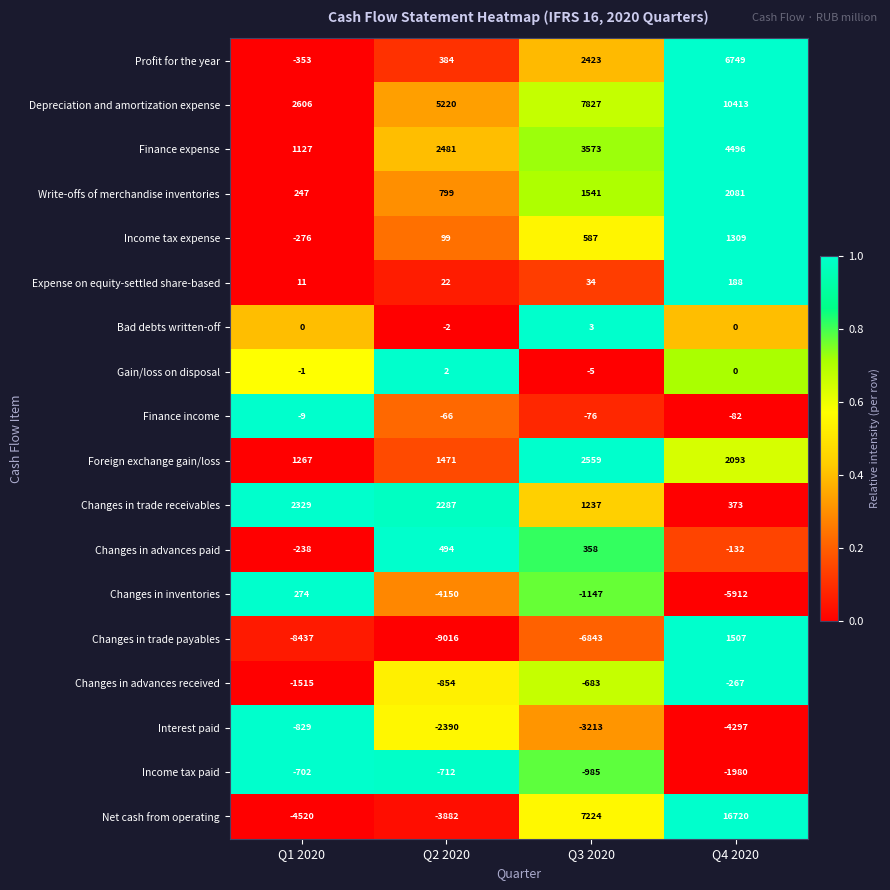

The Changes in trade payables series shows -14961 at Q1 2020. True or false?

False